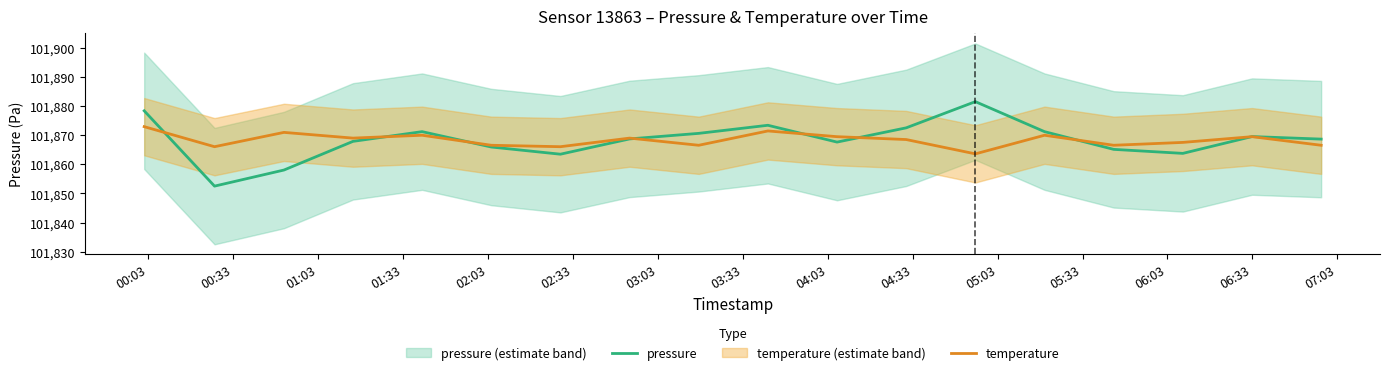

How many values in the temperature series are below 101869?

9